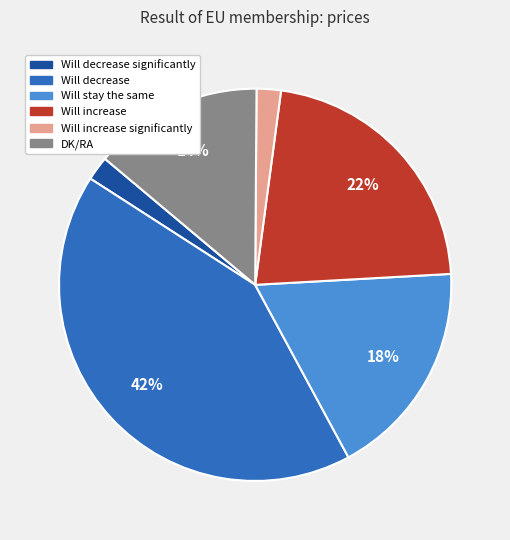

Does any single category account for the majority?

No